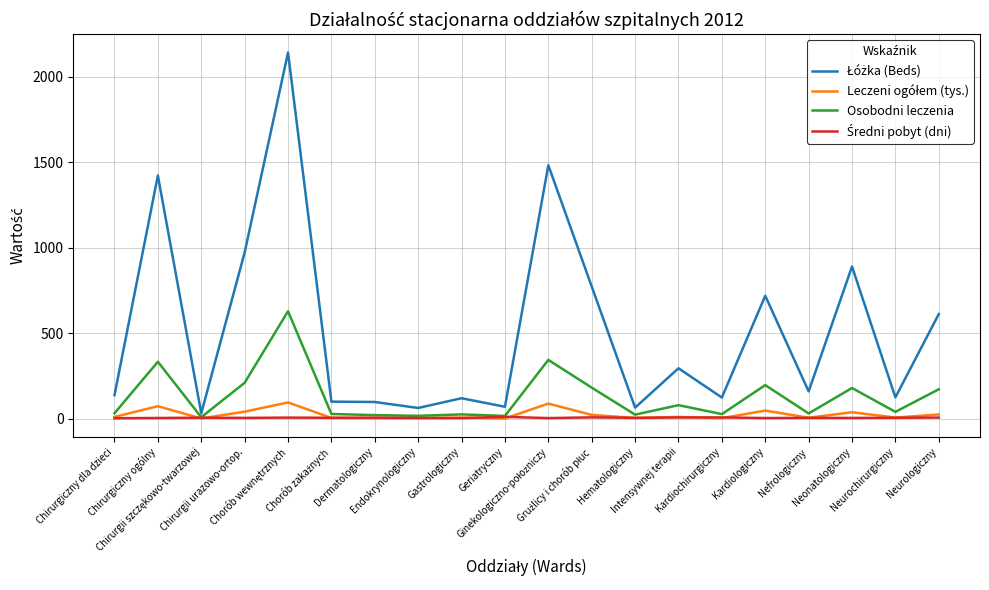

In Osobodni leczenia, how many points are lower than both neighbors (excluding endpoints)?

7